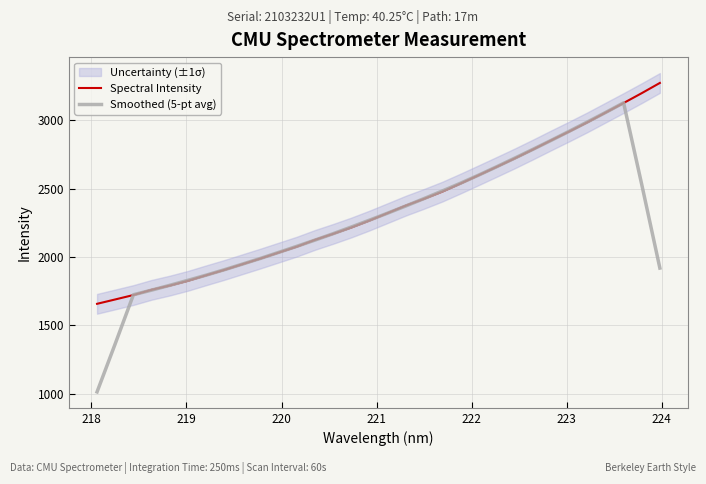

True or false: Smoothed (5-pt avg) has more than 2 interior local peaks.

False